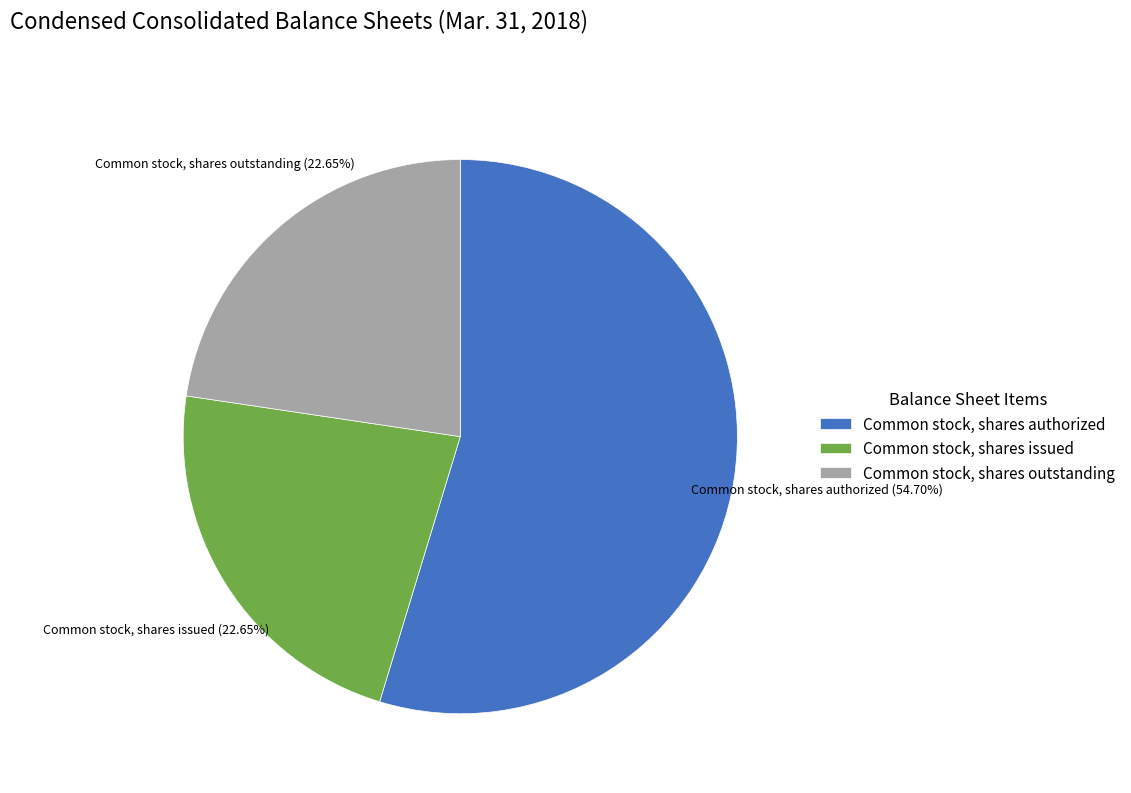

Is there any slice that represents more than half of the pie?

Yes